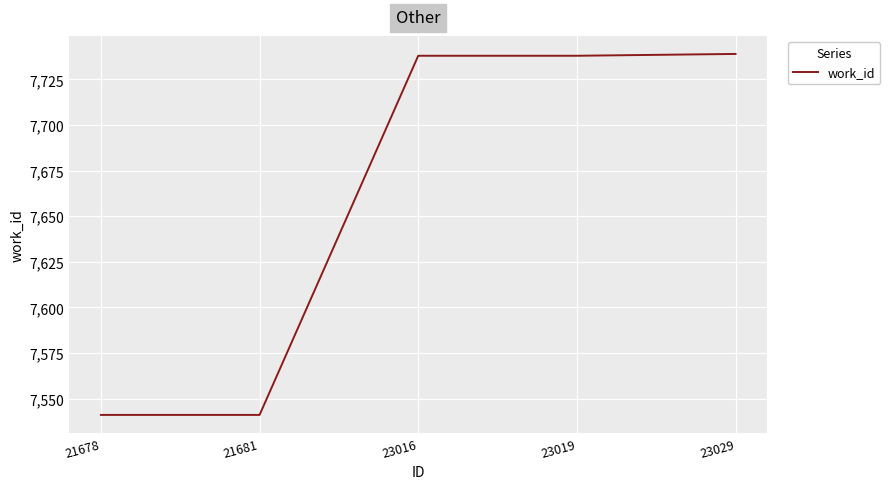

Count the number of categories in the chart.

5